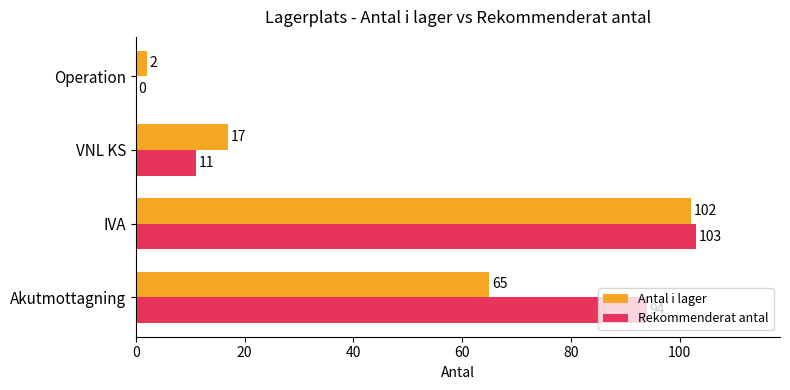

Which series has the largest range (max minus min)?

Rekommenderat antal